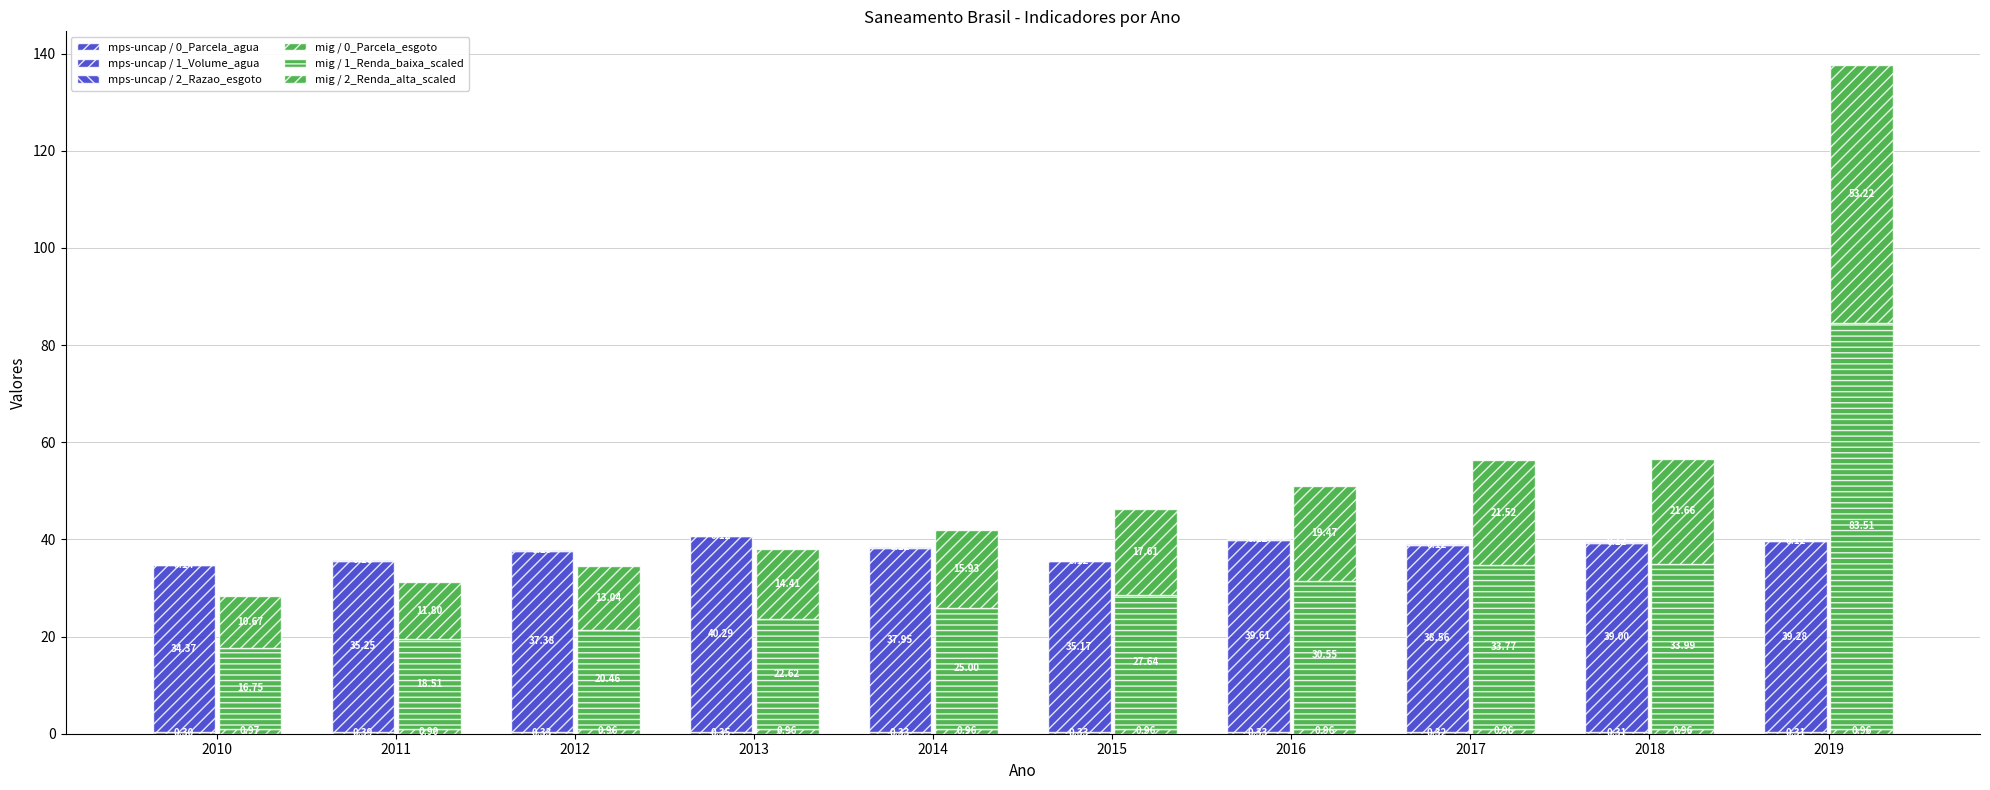

List the labels in order of mig / 2_Renda_alta_scaled value, smallest first.

2010, 2011, 2012, 2013, 2014, 2015, 2016, 2017, 2018, 2019